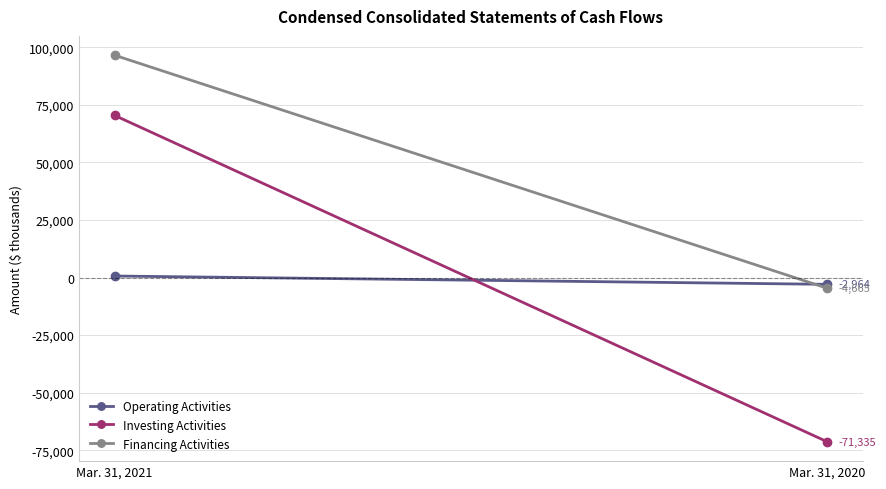

Which has a higher value, Mar. 31, 2021 or Mar. 31, 2020?

Mar. 31, 2021